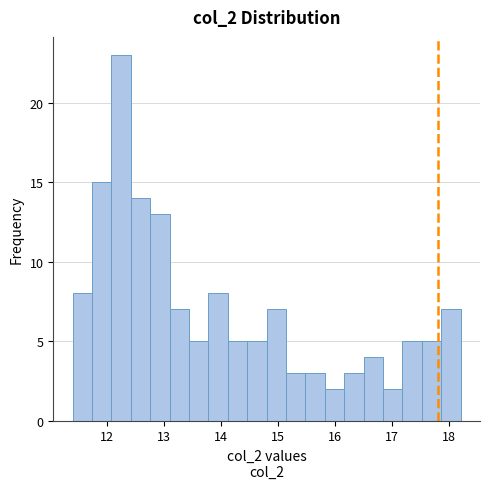

Read against the x-axis, roughly where is the centre of the tallest bar?

12.3